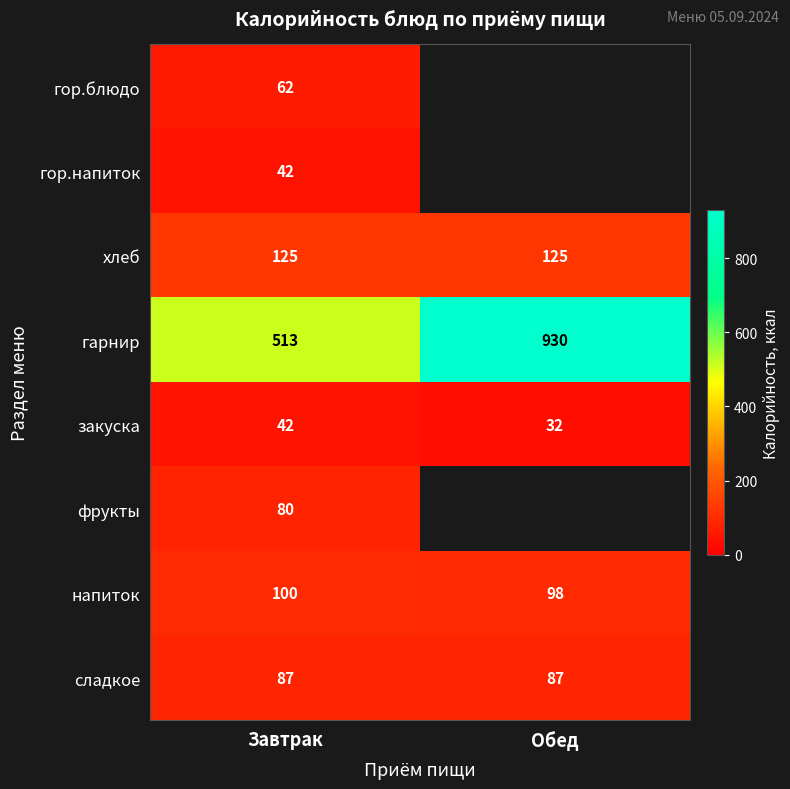

True or false: напиток has a value of 45.5 at Обед.

False